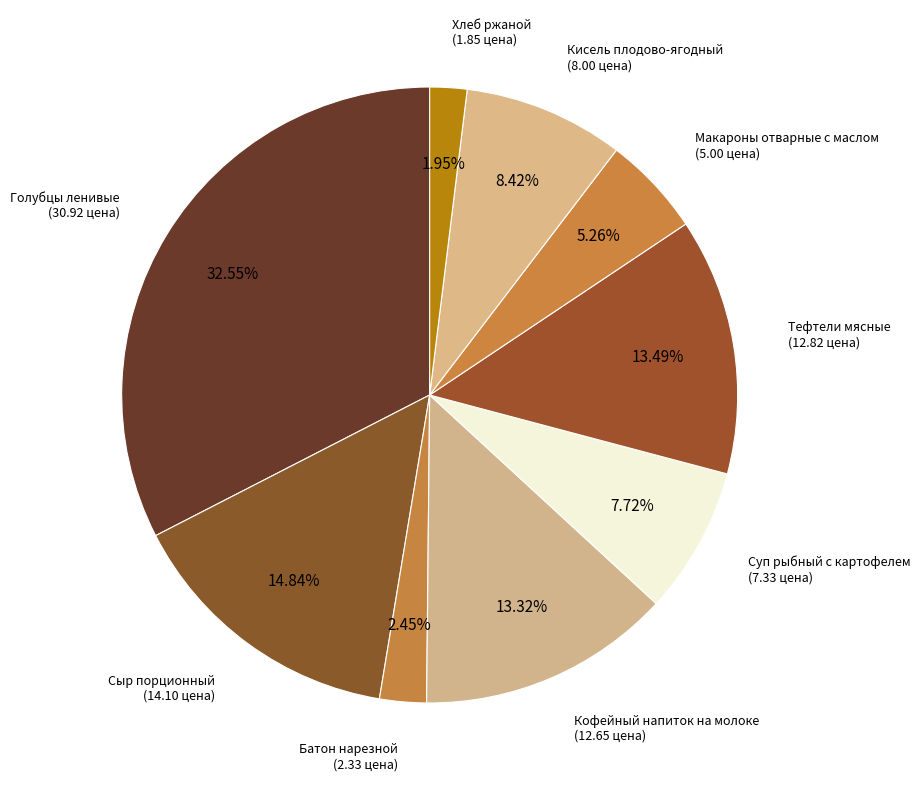

What is the largest slice in the pie chart?

Голубцы ленивые